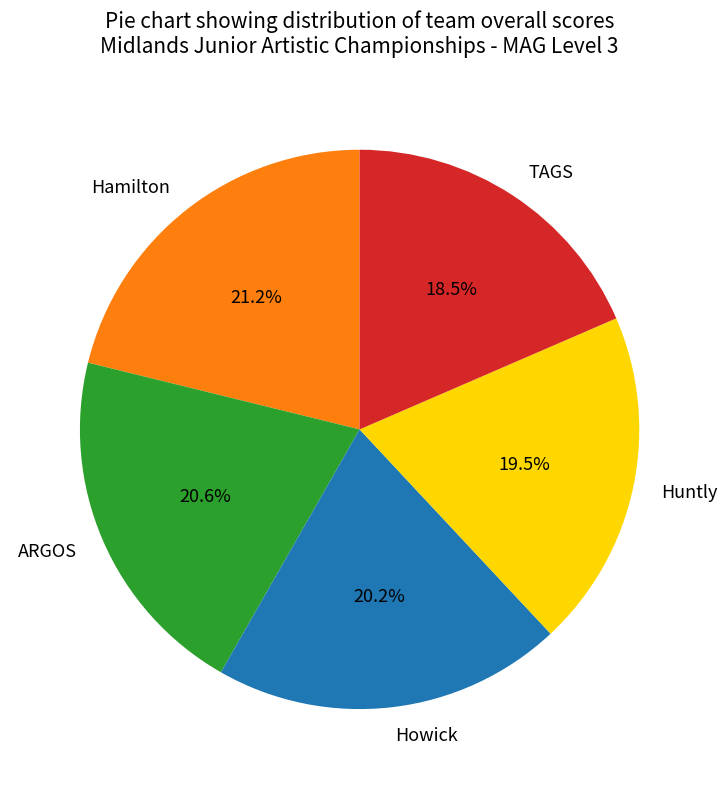

Does TAGS account for over 50% of the chart?

No